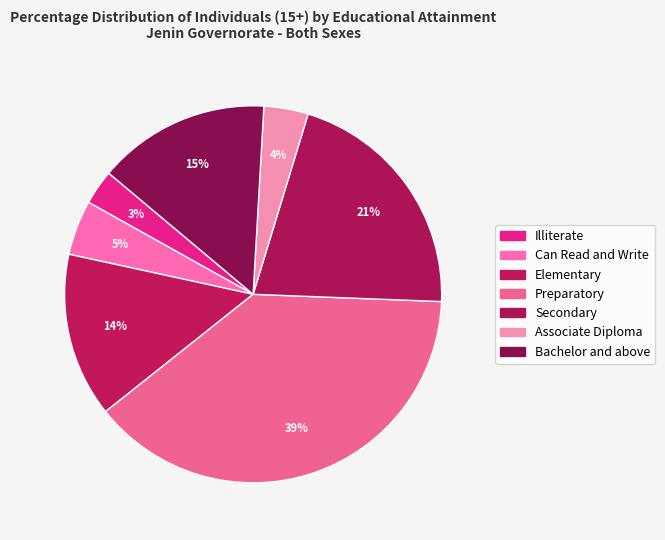

What percentage is the Bachelor and above slice, to the nearest percent?

15%